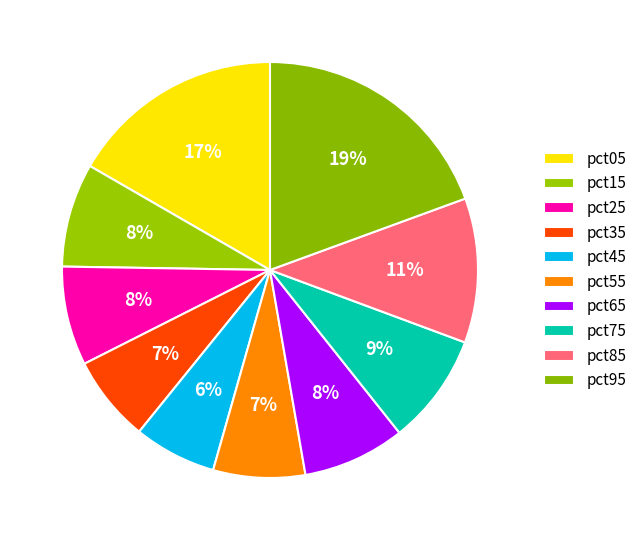

How many slices are in this pie chart?

10